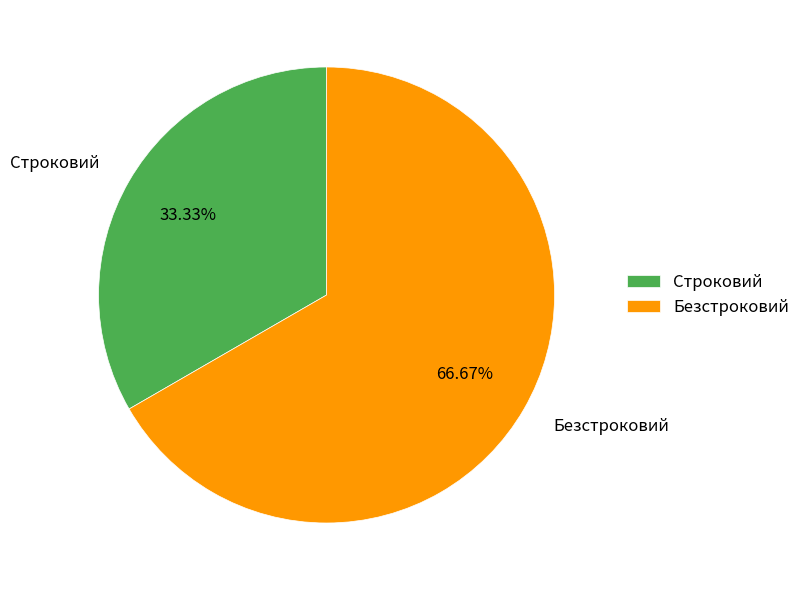

True or false: Безстроковий accounts for 73% of the total.

False